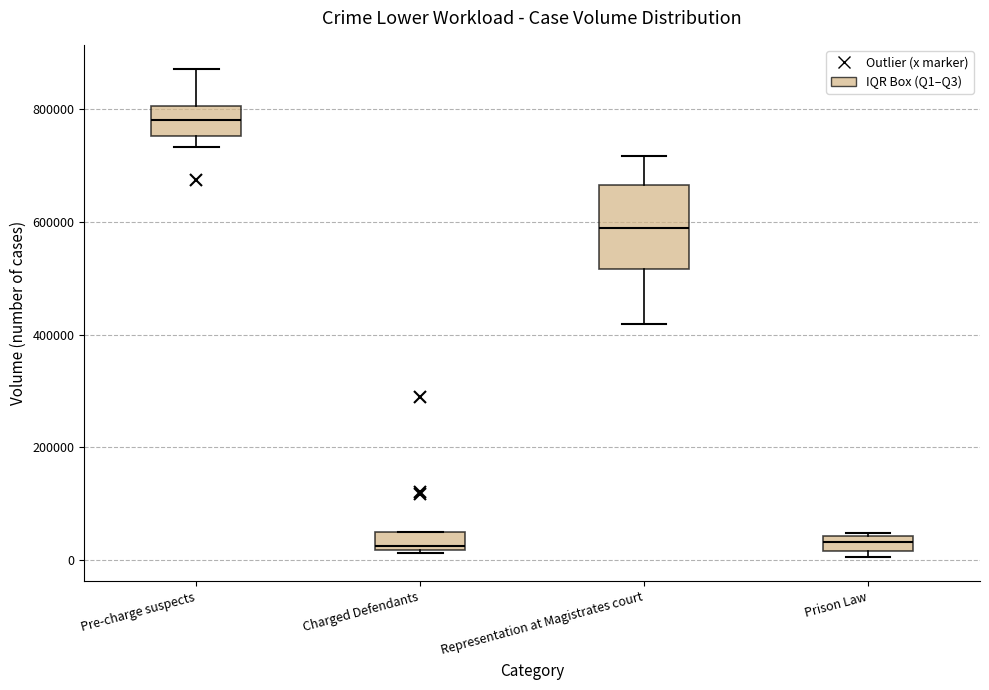

Which box has the highest median line?

Pre-charge suspects